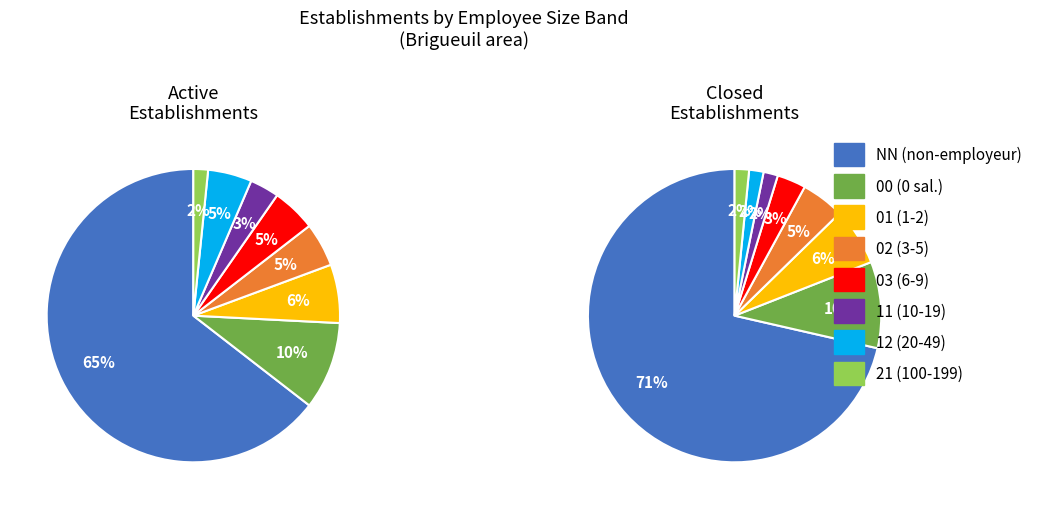

Which category has the biggest portion of the pie?

NN